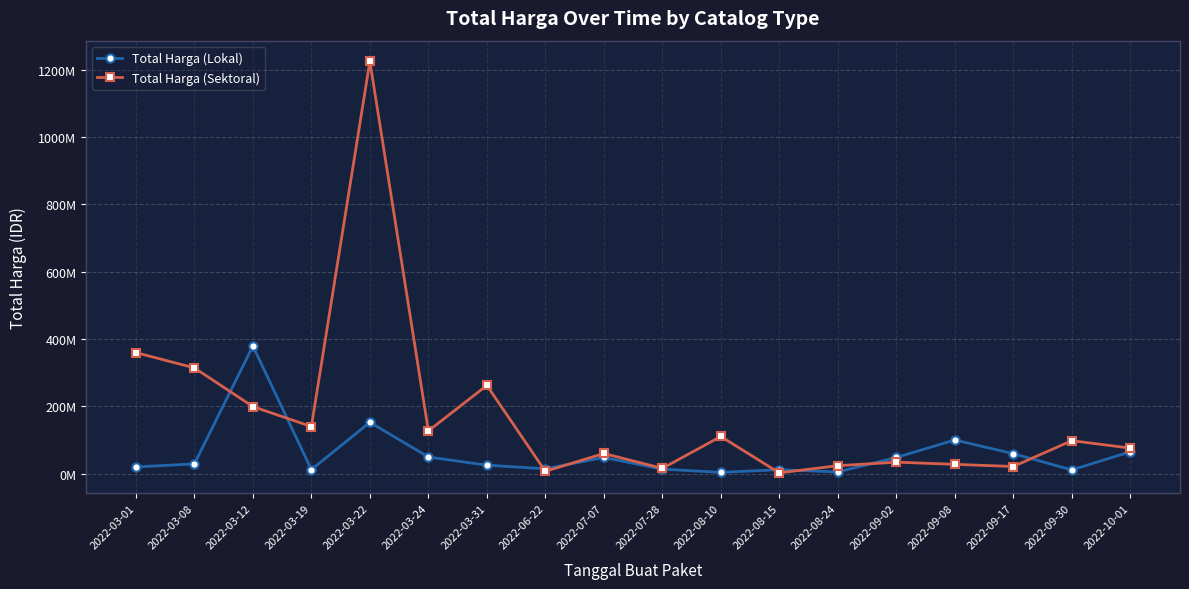

At 2022-03-19, list the series in order from largest to smallest.

Total Harga (Sektoral), Total Harga (Lokal)